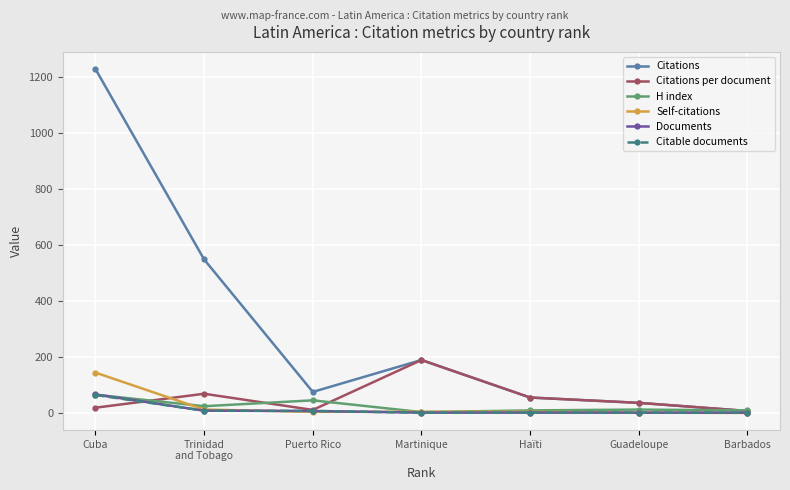

Which category has the highest value across all series?

Cuba